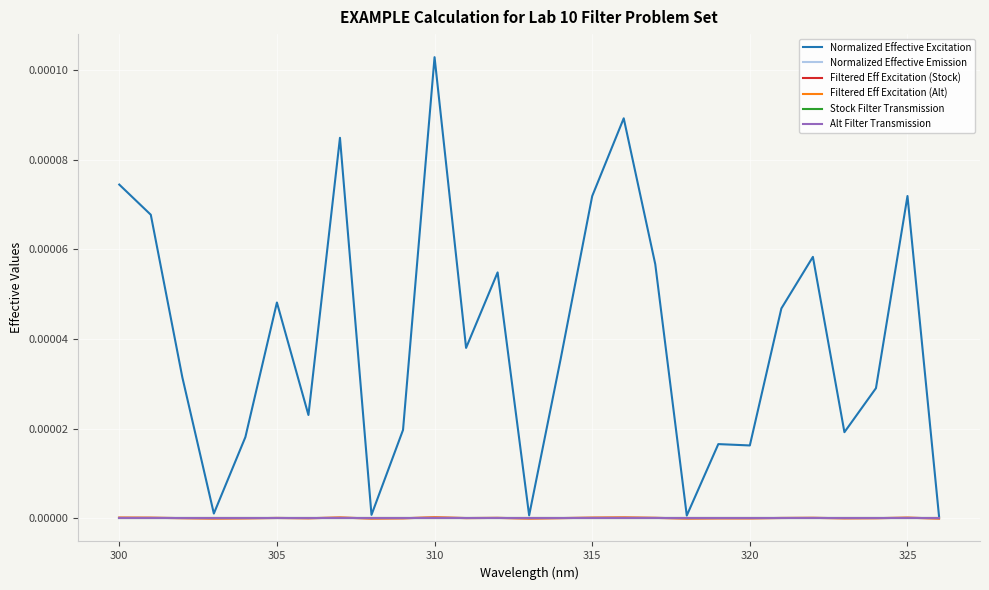

True or false: Filtered Eff Excitation (Alt) and Normalized Effective Emission intersect in this chart.

False